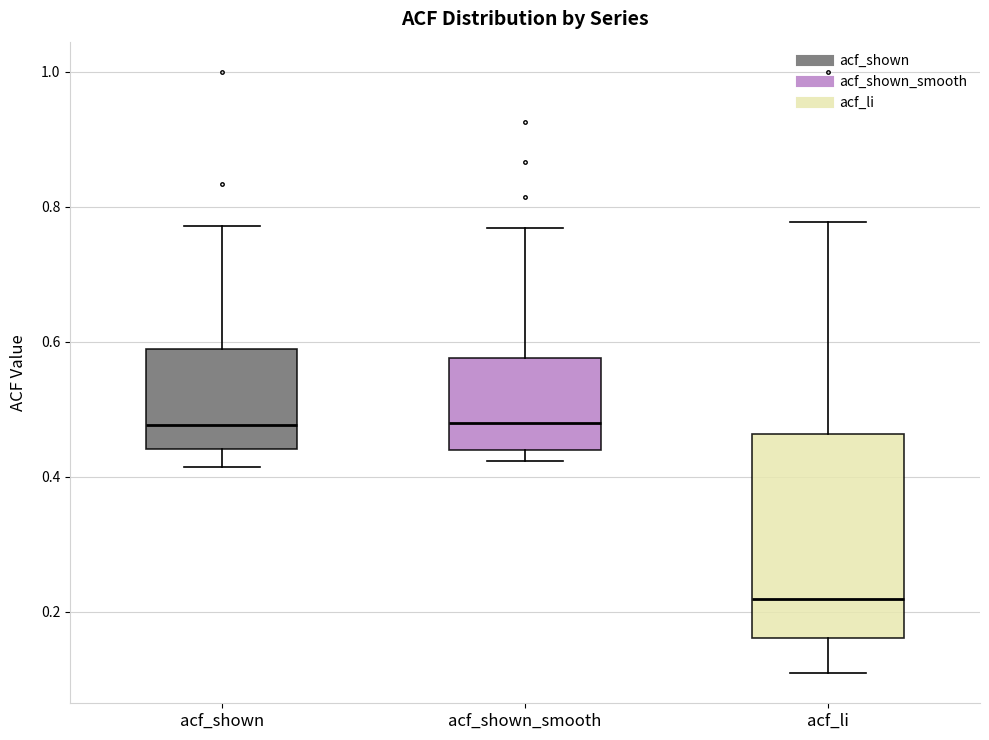

Reading left to right, read every box against the y-axis: the position of its median line, the range the box covers, and the ends of its whiskers. The values are not printed on the chart, so give them approximately, as read against the axis.

acf_shown: median 0.48, box 0.44 to 0.60, whiskers 0.42 to 0.78
acf_shown_smooth: median 0.48, box 0.44 to 0.58, whiskers 0.42 to 0.76
acf_li: median 0.22, box 0.16 to 0.46, whiskers 0.10 to 0.78